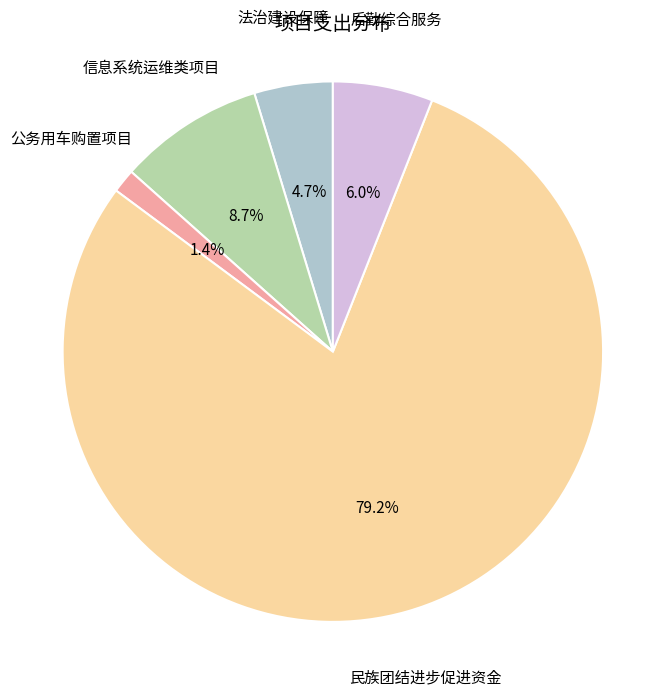

Is there any slice that represents more than half of the pie?

Yes